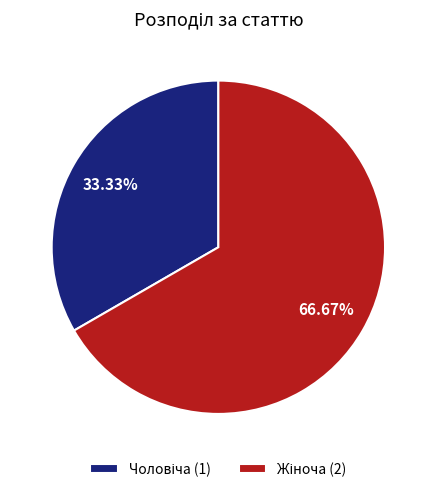

Does any single category account for the majority?

Yes